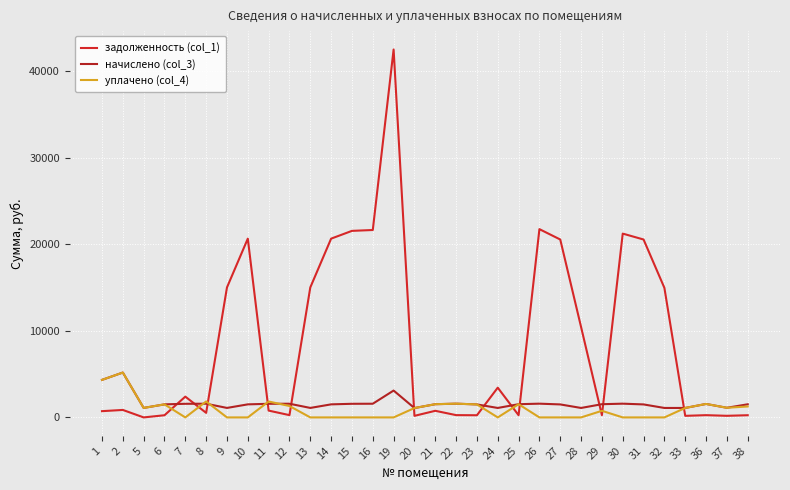

What is the sum of all задолженность (col_1) values?

278566.9